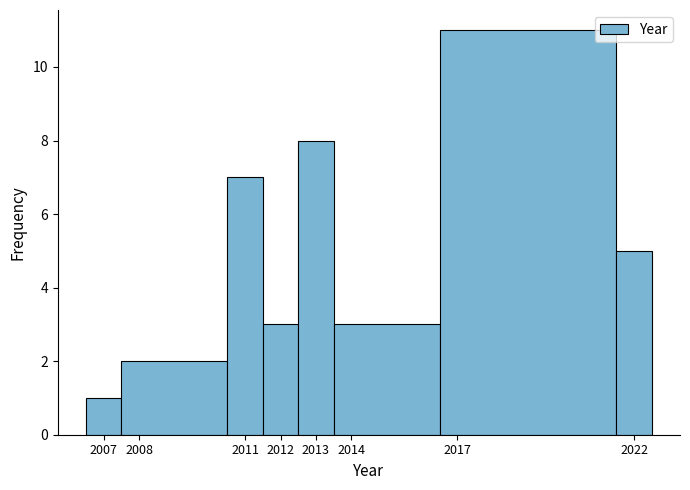

Which range on the x-axis has the tallest bar?

2016.5 to 2021.5